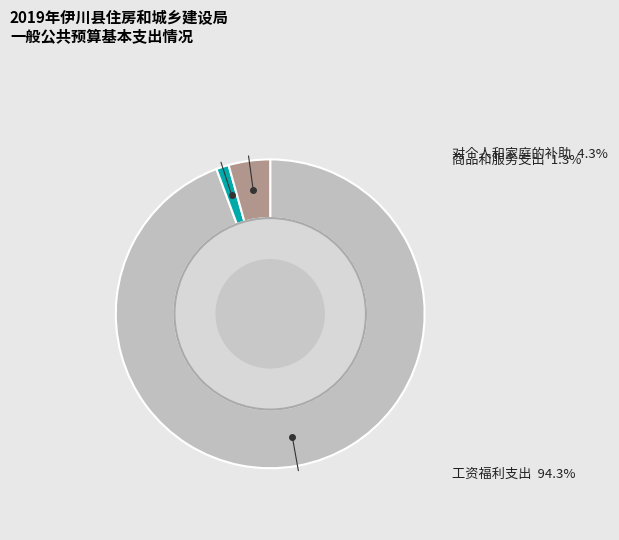

Does any single category account for the majority?

Yes